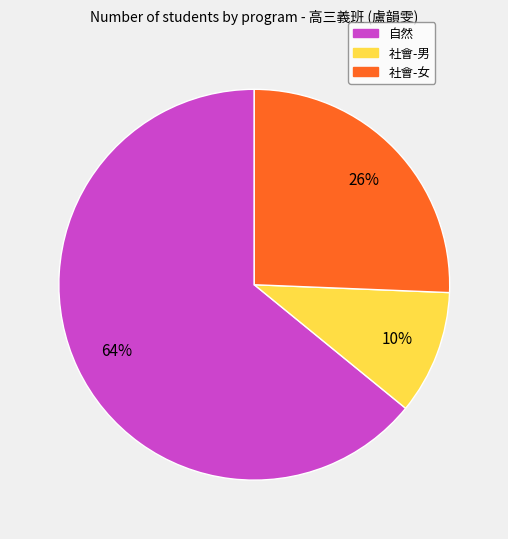

Is there a majority slice in this chart?

Yes